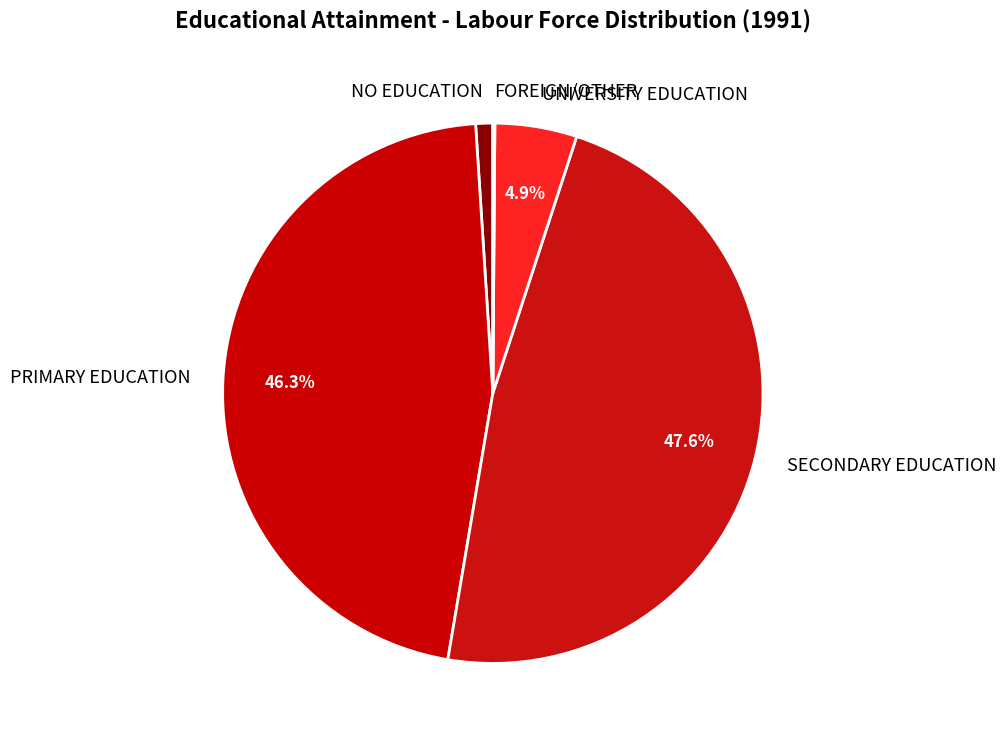

Is the sum of UNIVERSITY EDUCATION and PRIMARY EDUCATION greater than half?

Yes